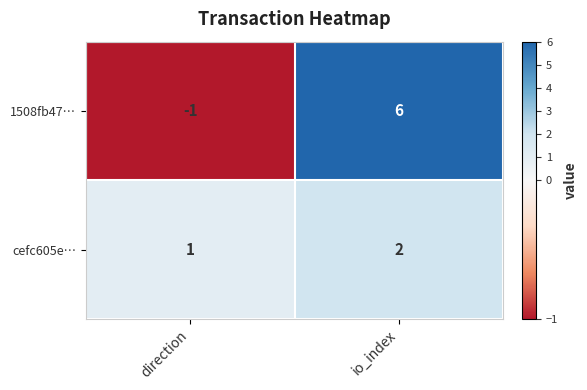

What is the sum of all 1508fb47… values?

5